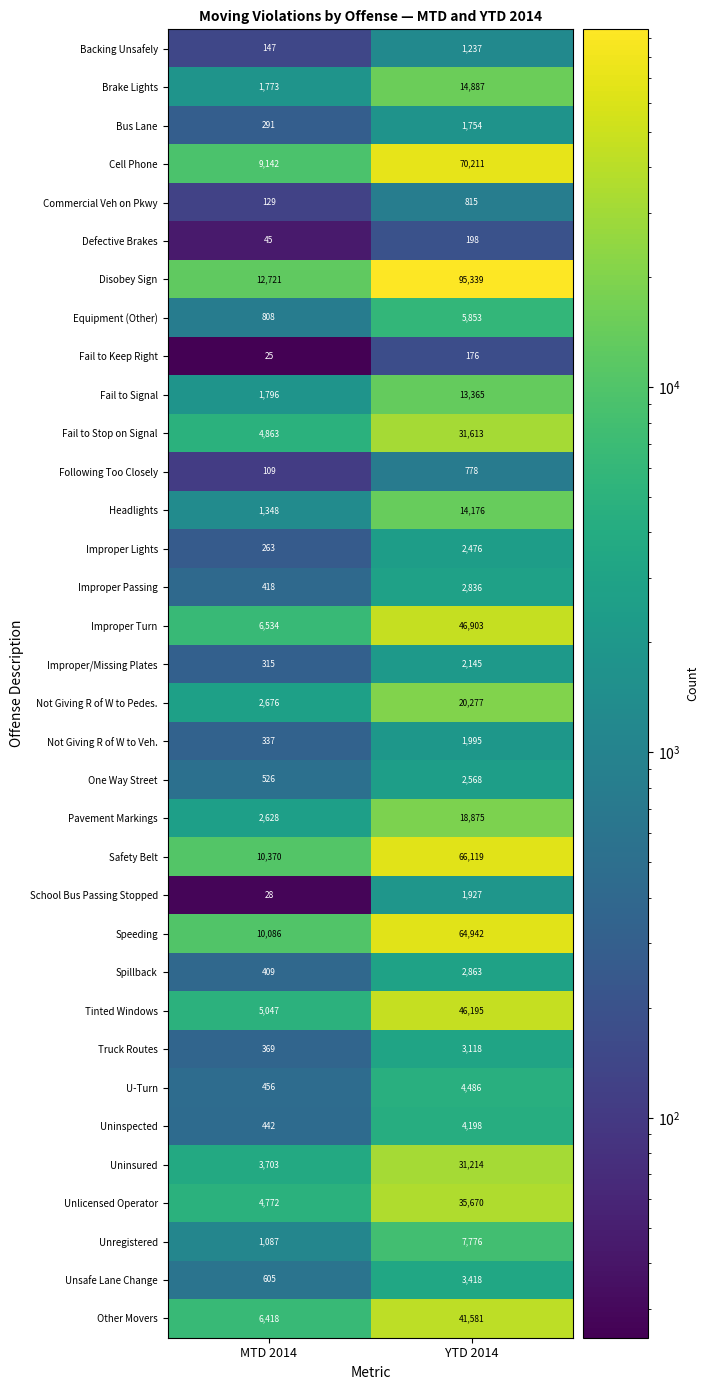

At which label does Other Movers reach its minimum?

MTD 2014